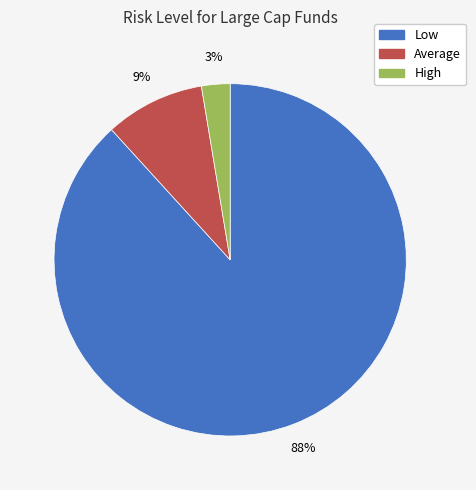

How many segments does this pie chart have?

3